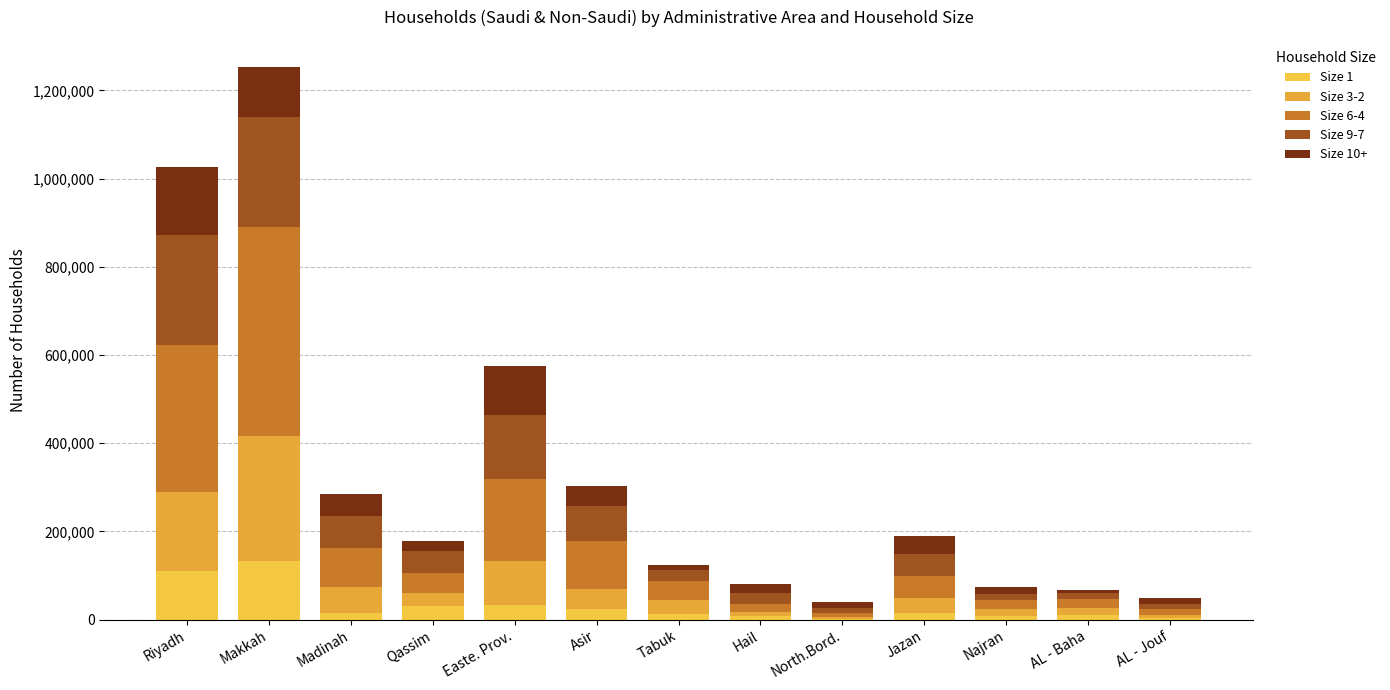

At Riyadh, list the series in order from largest to smallest.

Size 6-4, Size 9-7, Size 3-2, Size 10+, Size 1